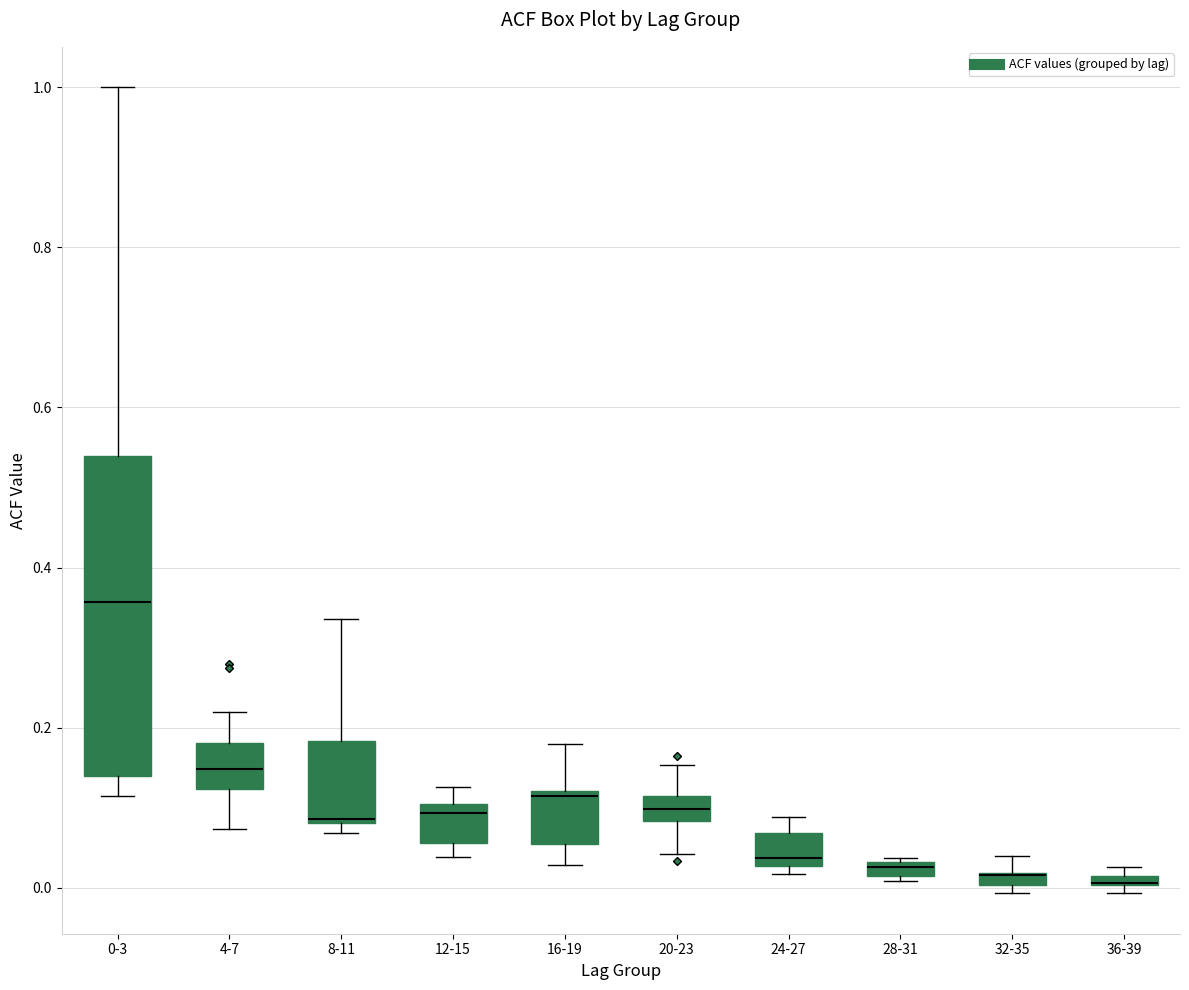

Where does the upper whisker of the box for 32-35 end on the y-axis? The values are not printed on the chart, so give them approximately, as read against the axis.

0.04